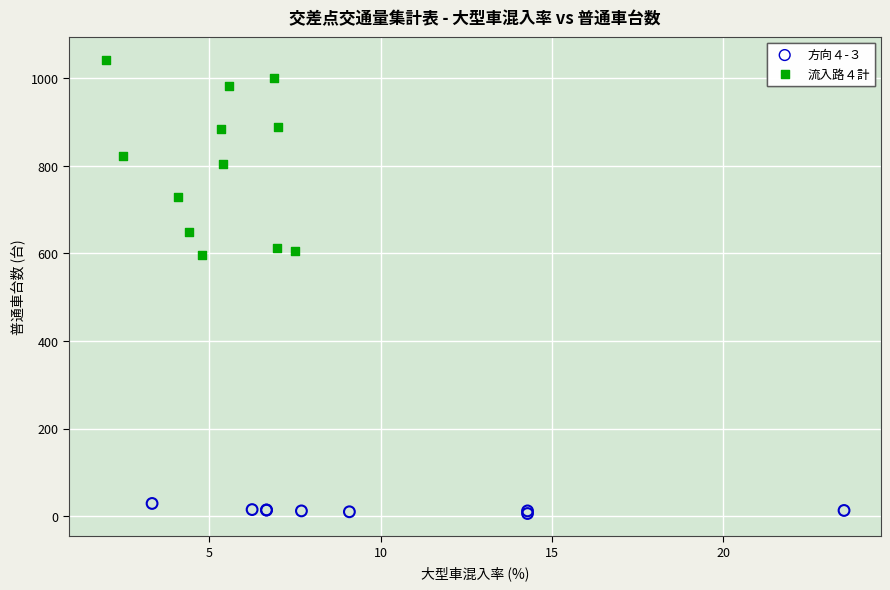

Which series has the widest spread of Y values?

流入路４計